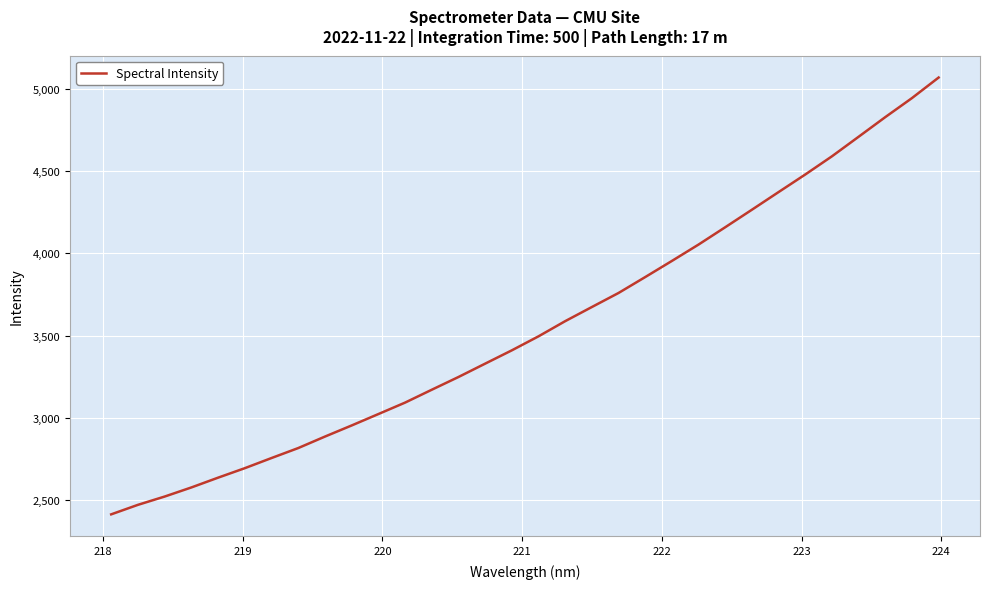

What is the difference between the maximum and minimum values?

2660.0